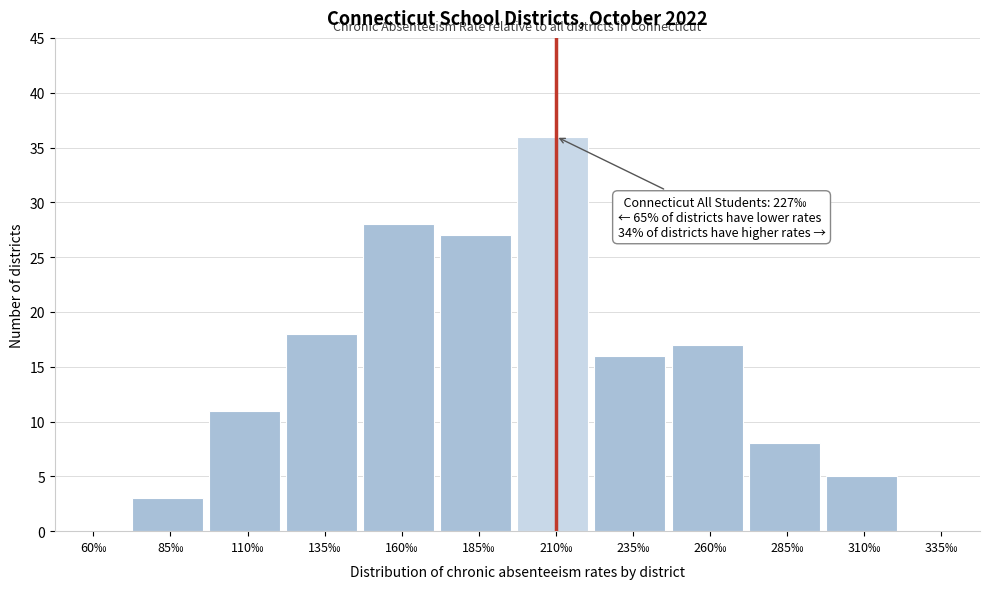

Reading left to right, extract all data points from this chart.

60‰=0	85‰=3	110‰=11	135‰=18	160‰=28	185‰=27	210‰=36	235‰=16	260‰=17	285‰=8	310‰=5	335‰=0